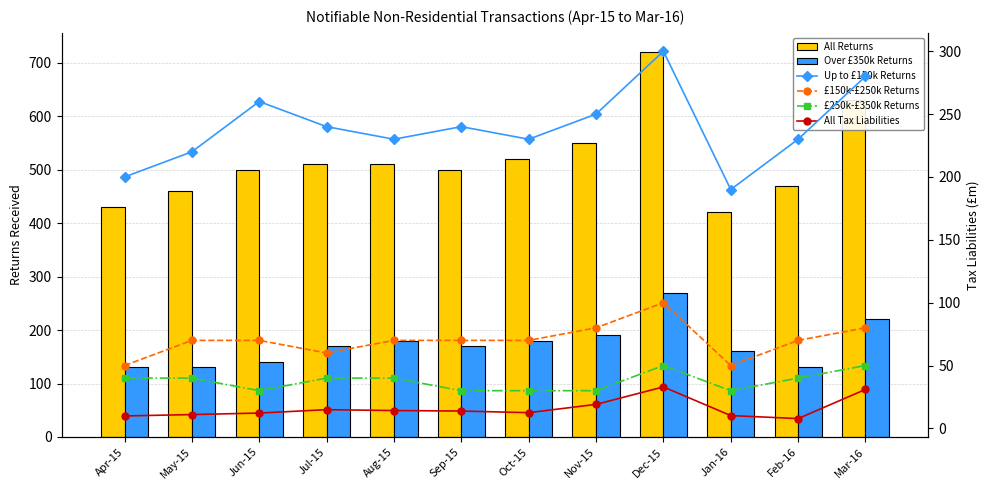

What is the average value of the Up to £150k Returns series?

239.2